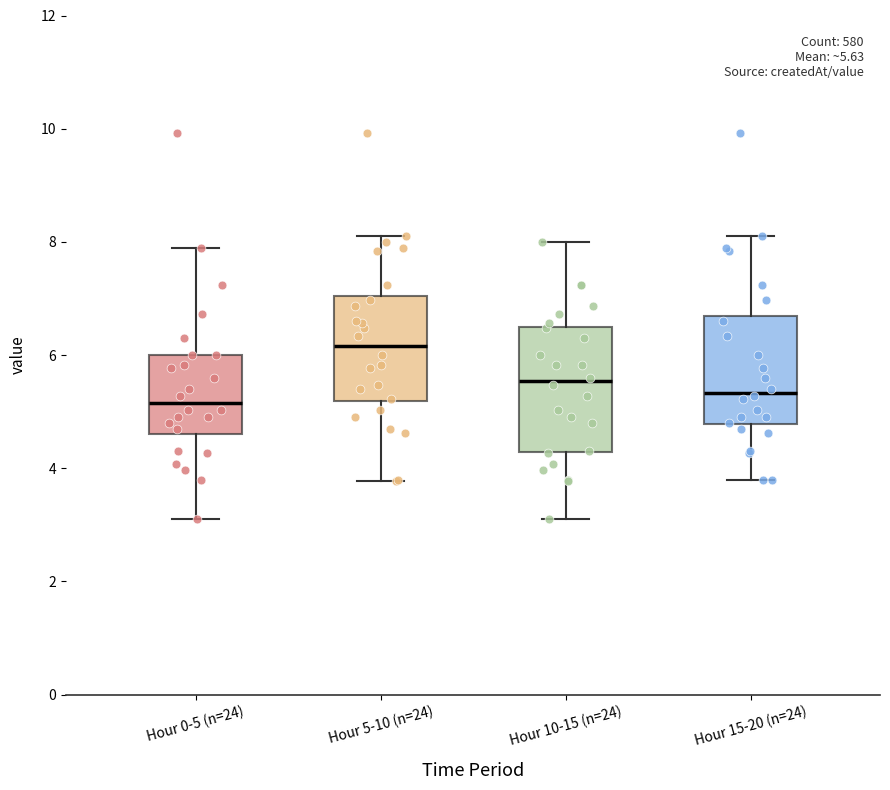

Which box has the highest median line?

Hour 5-10 (n=24)